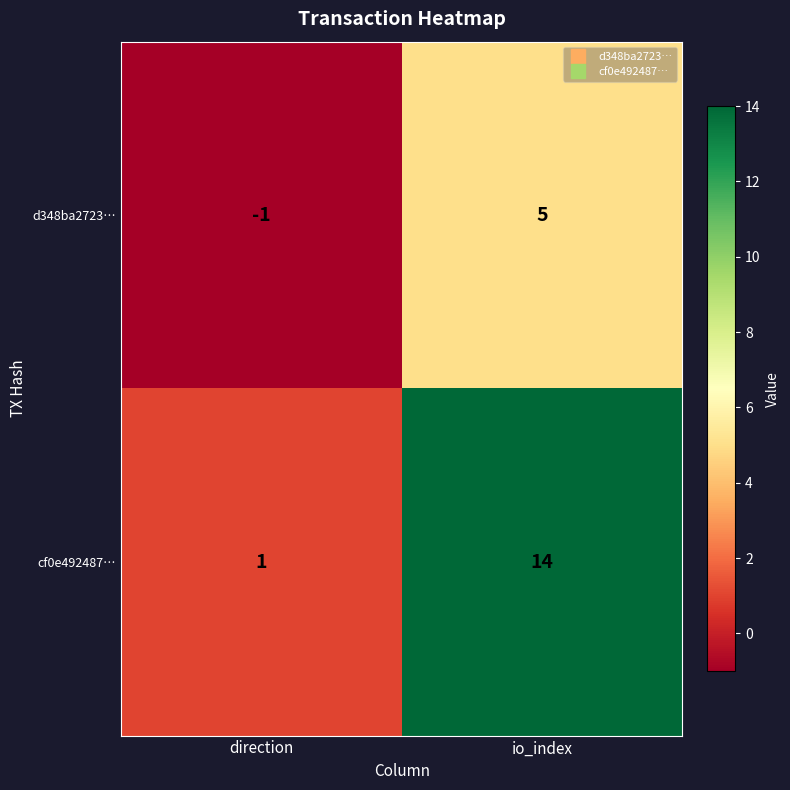

What is the sum of the cf0e492487… values at io_index and direction?

15